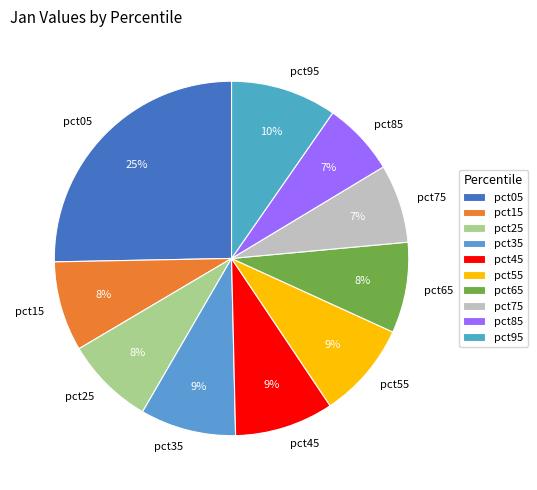

To the nearest percent, what is the difference between the pct15 and pct85 slice percentages?

1%